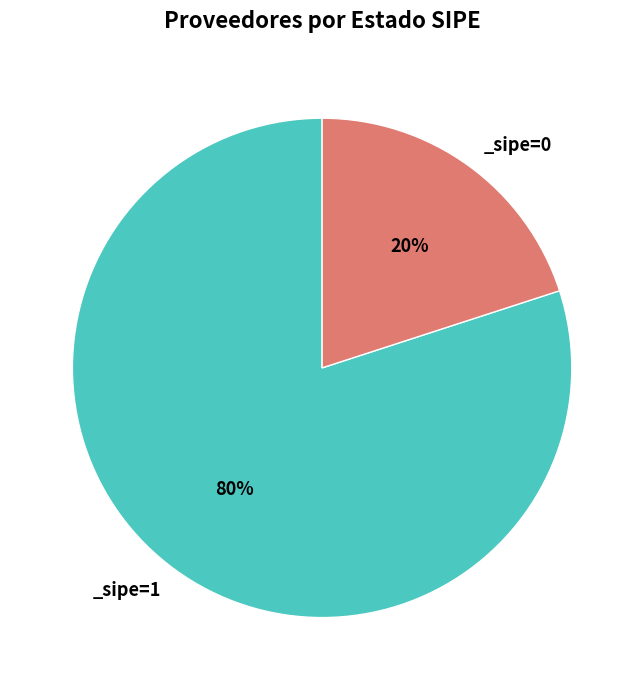

Does any single category account for the majority?

Yes